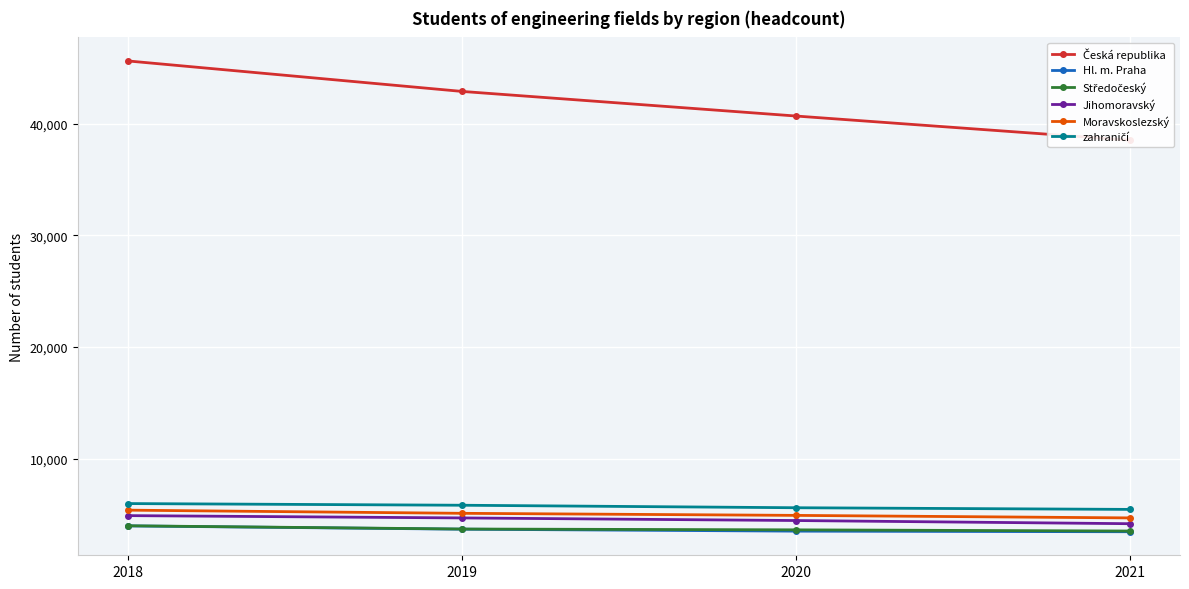

Reading left to right, what are all the values shown in this chart?

Česká republika: 2018=45645	2019=42914	2020=40708	2021=38543
Hl. m. Praha: 2018=3969	2019=3673	2020=3498	2021=3445
Středočeský: 2018=3979	2019=3689	2020=3615	2021=3508
Jihomoravský: 2018=4890	2019=4683	2020=4450	2021=4165
Moravskoslezský: 2018=5380	2019=5096	2020=4911	2021=4685
zahraničí: 2018=5970	2019=5820	2020=5596	2021=5447